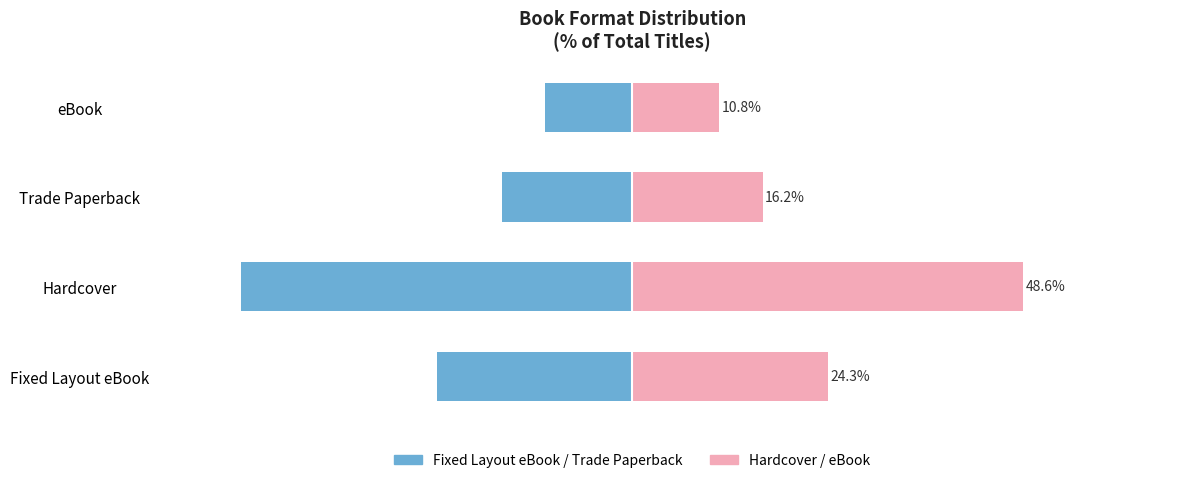

What is the value of the Hardcover / eBook bar at the 3rd from the left?

16.2